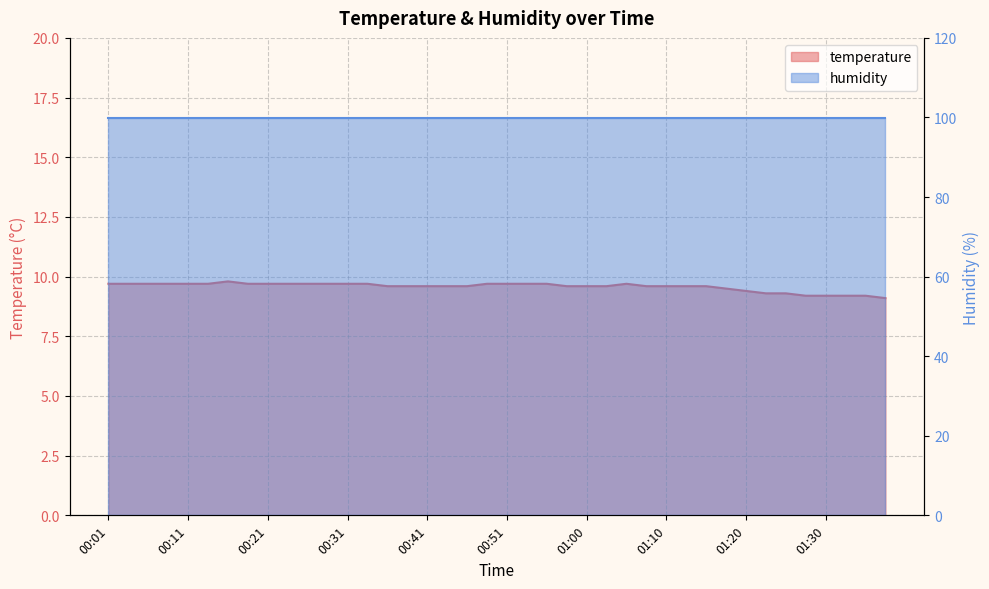

What is the sum of all values?

383.0